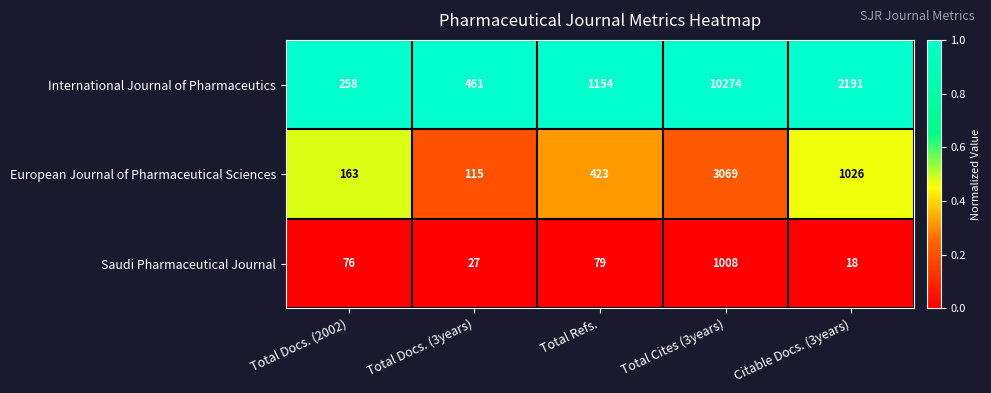

At which category is the sum across all series the highest?

Total Cites (3years)